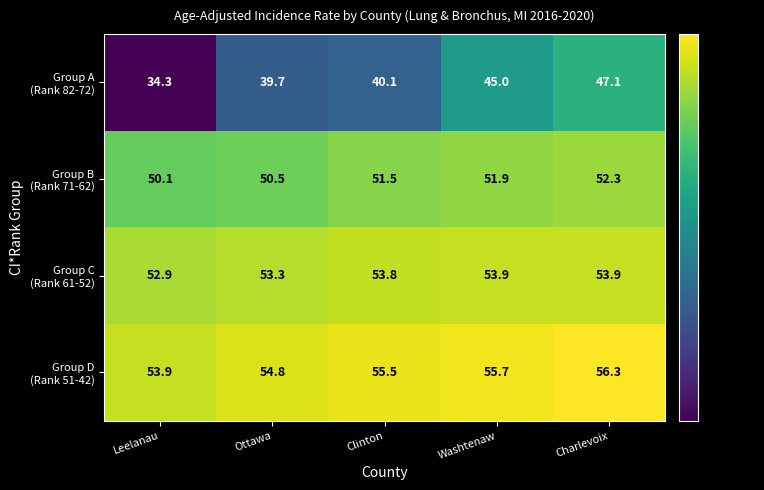

At which category is the sum across all series the highest?

Charlevoix